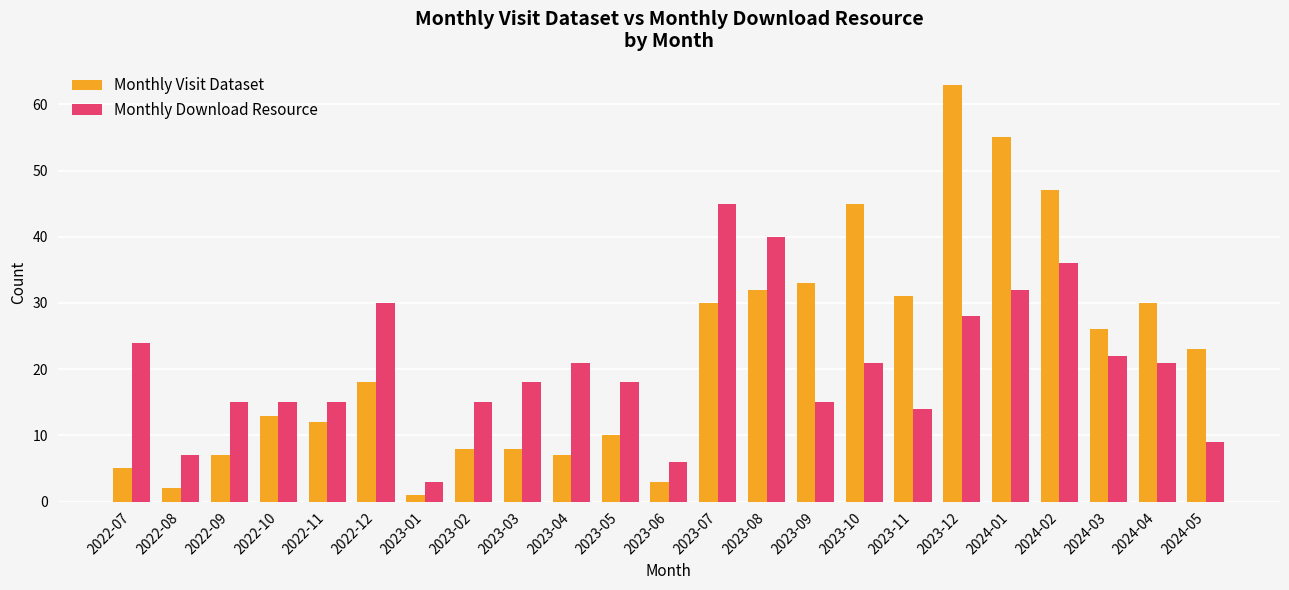

What position from the right is 2022-09?

21